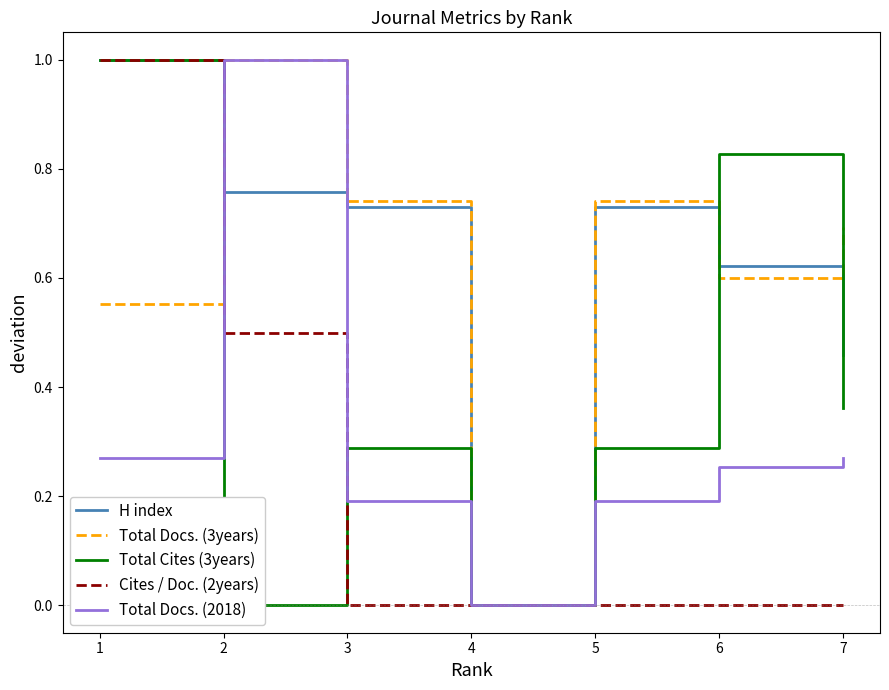

Is the value of Total Cites (3years) at 3 greater than the value of H index at 4?

Yes